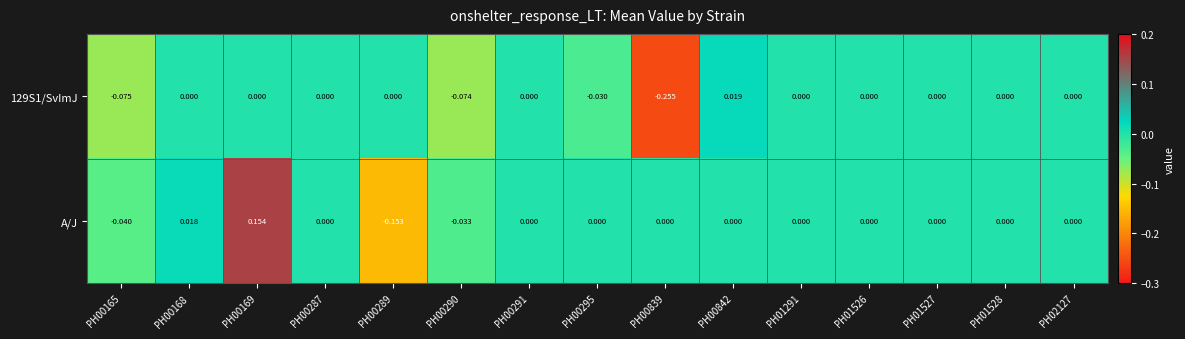

Which series has the largest range (max minus min)?

A/J